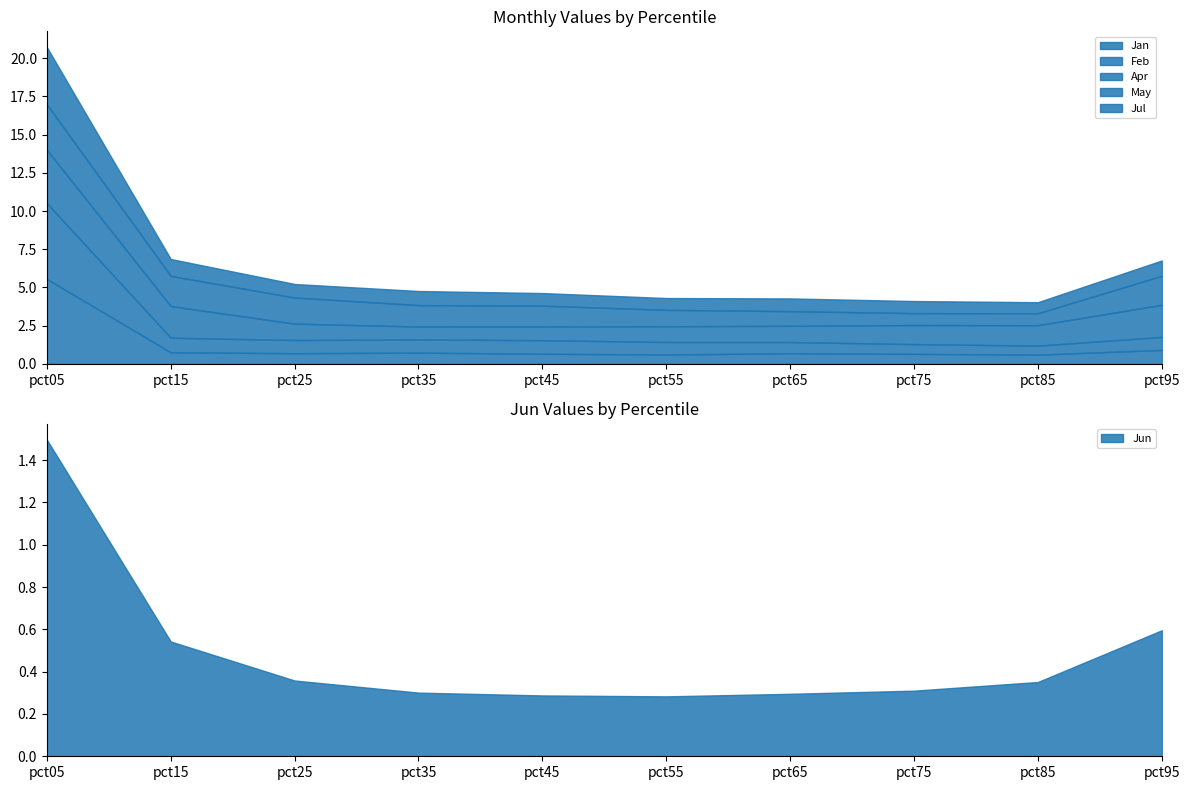

Which category has the highest value in the Jan series?

pct05